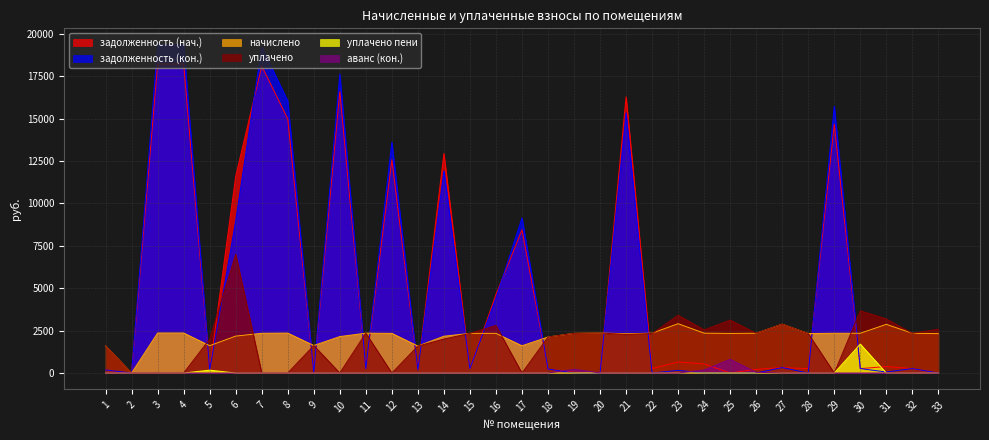

What is the maximum value for задолженность (нач.)?

18218.0